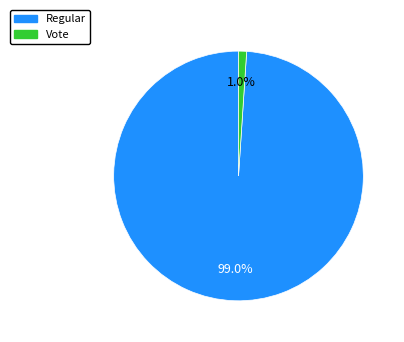

What is the smallest slice in the pie chart?

Vote